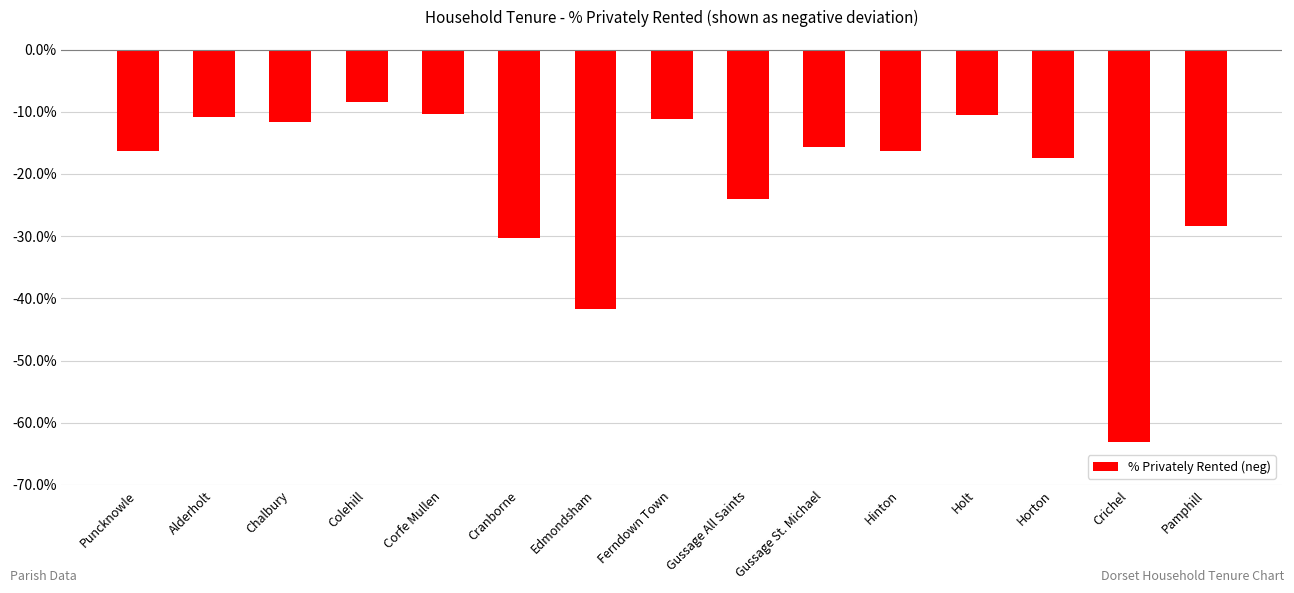

What is the change in value from Ferndown Town to Horton?

-6.4